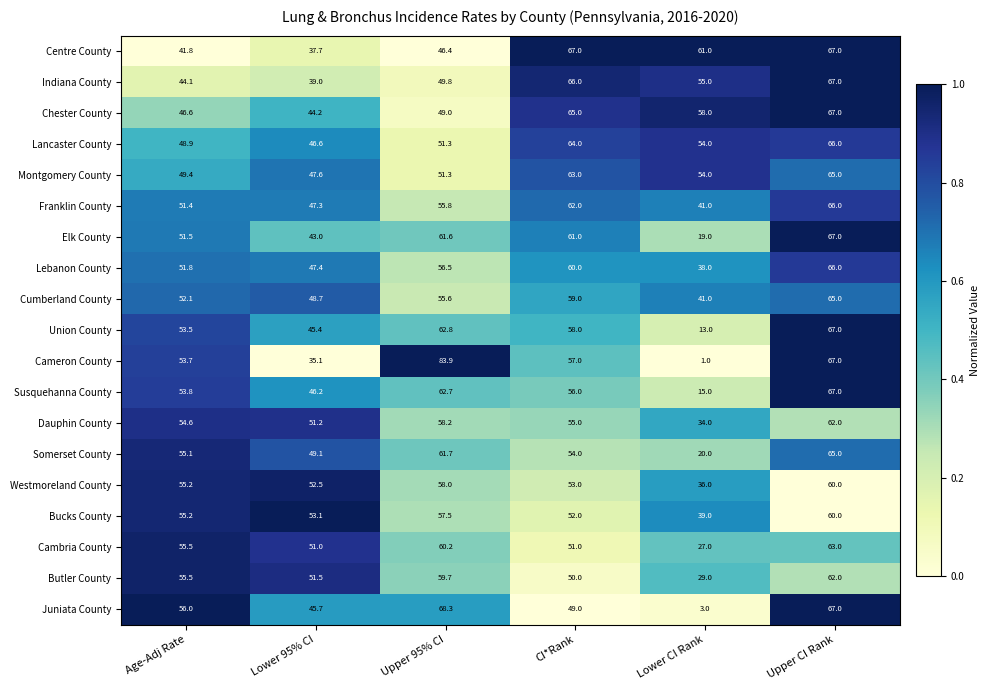

Which series changed the most between Lower 95% CI and Lower CI Rank?

Juniata County